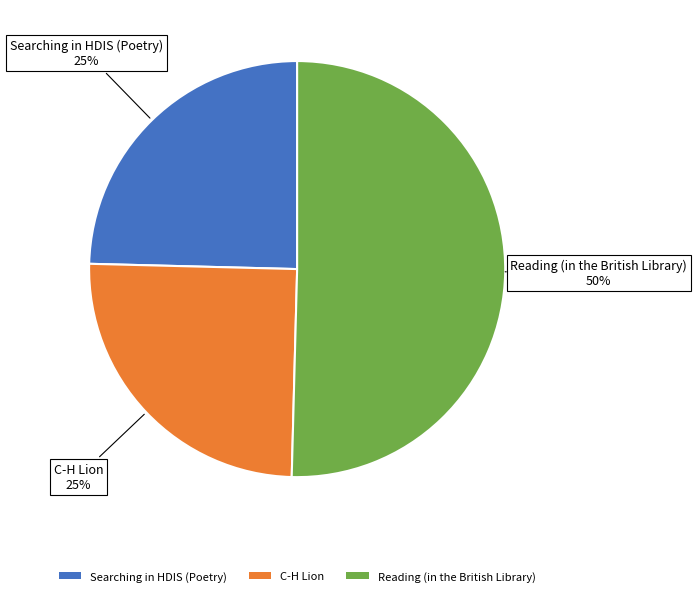

Which slice is the largest?

Reading (in the British Library)